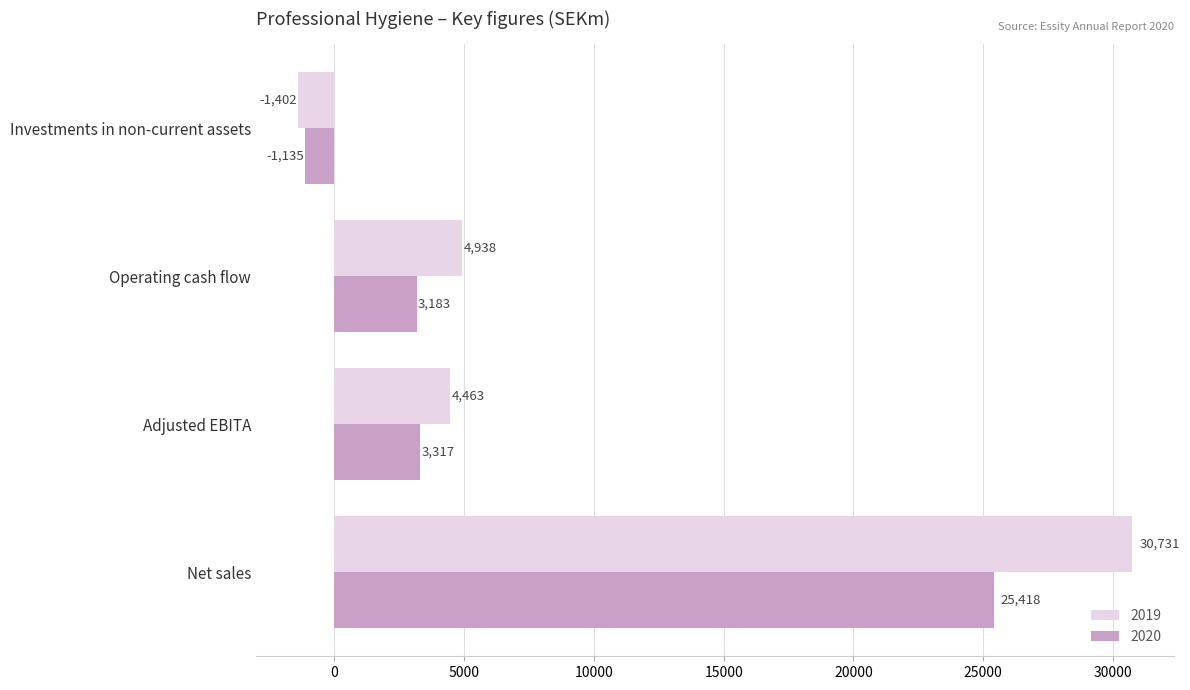

How many negative values does the 2020 series have?

1